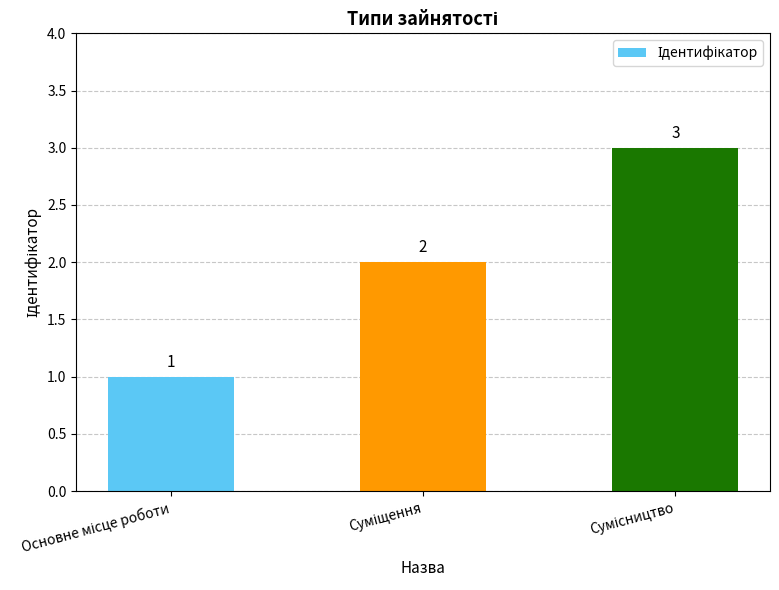

Count the values in the range 1 to 3.

3